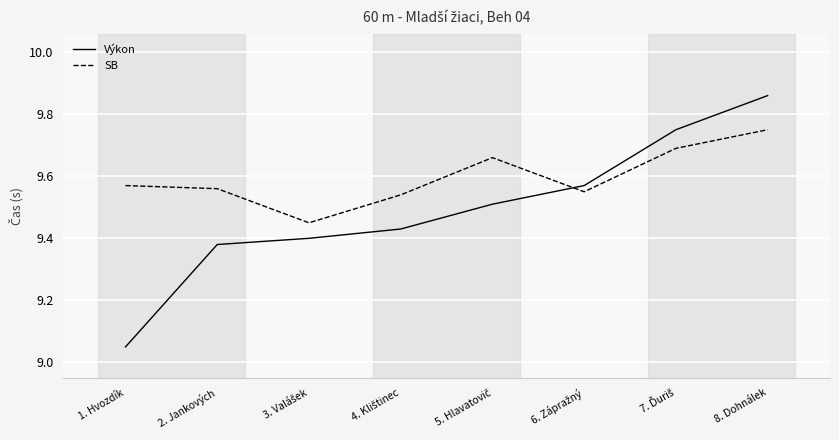

At which category is the sum across all series the highest?

8. Dohnálek